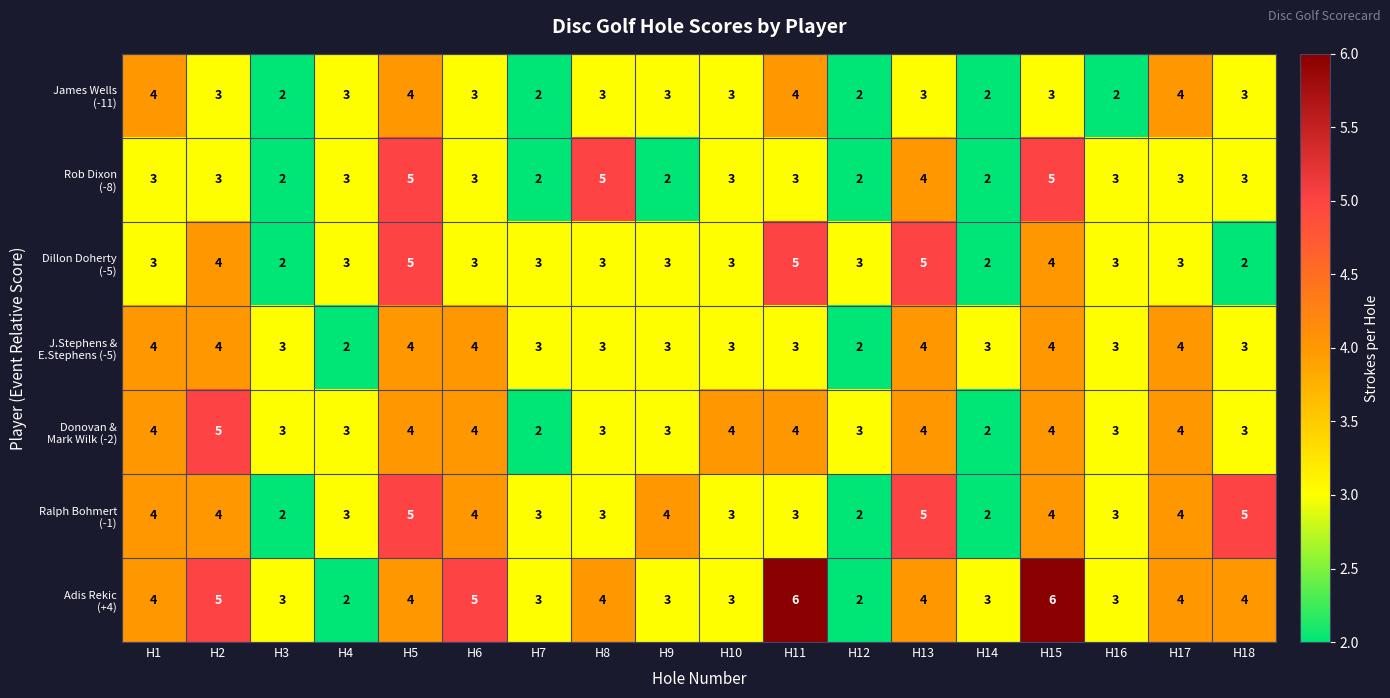

What is the maximum value shown in the chart?

6